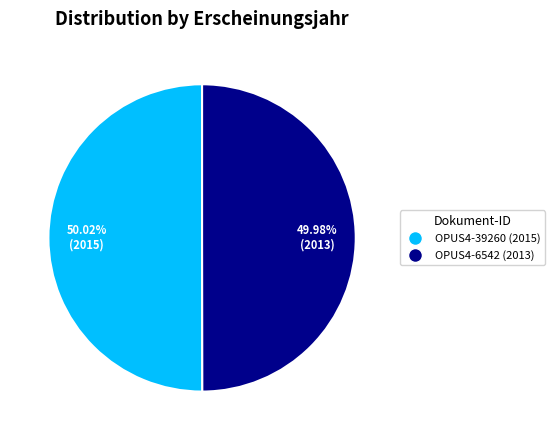

To the nearest percent, what percentage of the pie is OPUS4-6542?

50%